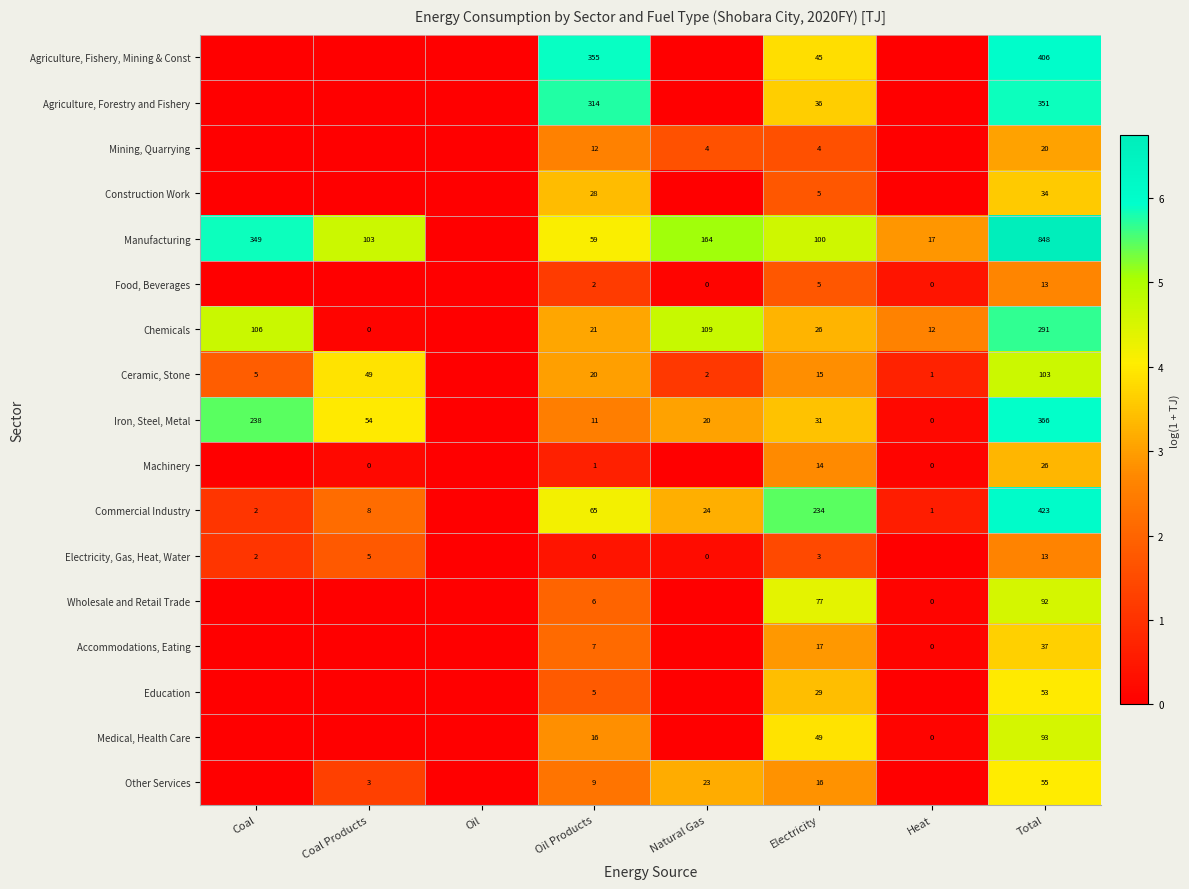

Is it true that Manufacturing equals 349 at Coal?

True